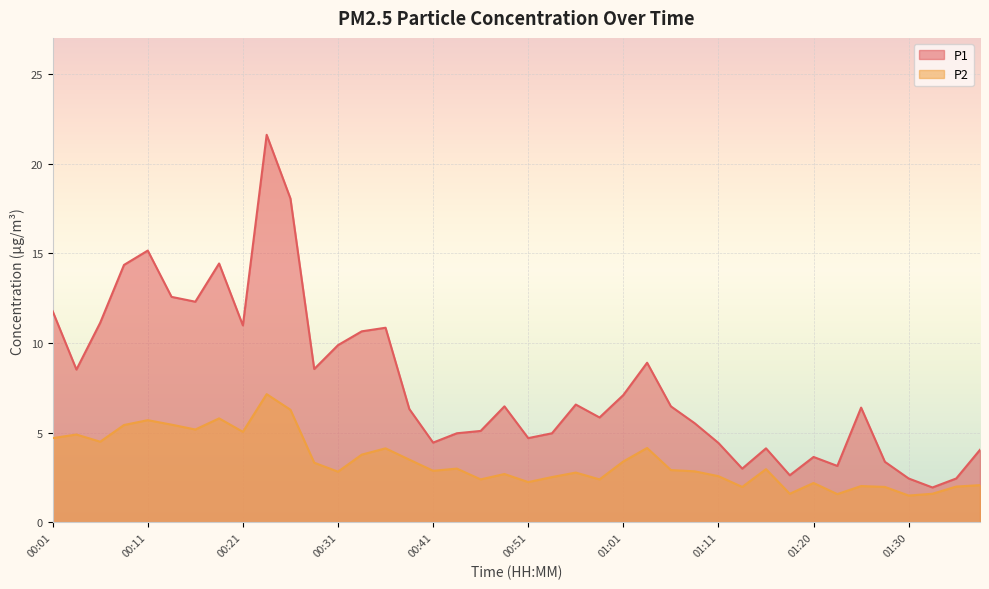

How many lines are shown in the chart?

2